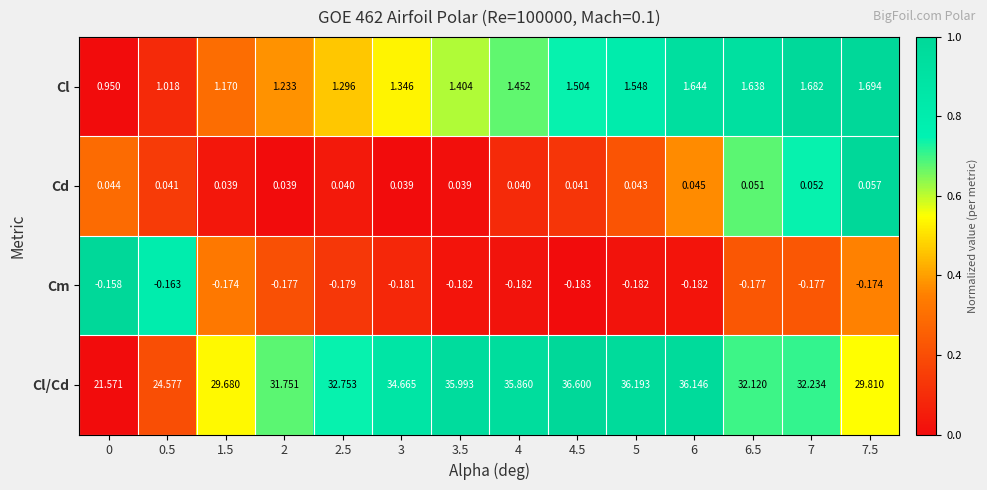

Rank the series by their maximum value, from lowest to highest.

Cm, Cd, Cl, Cl/Cd